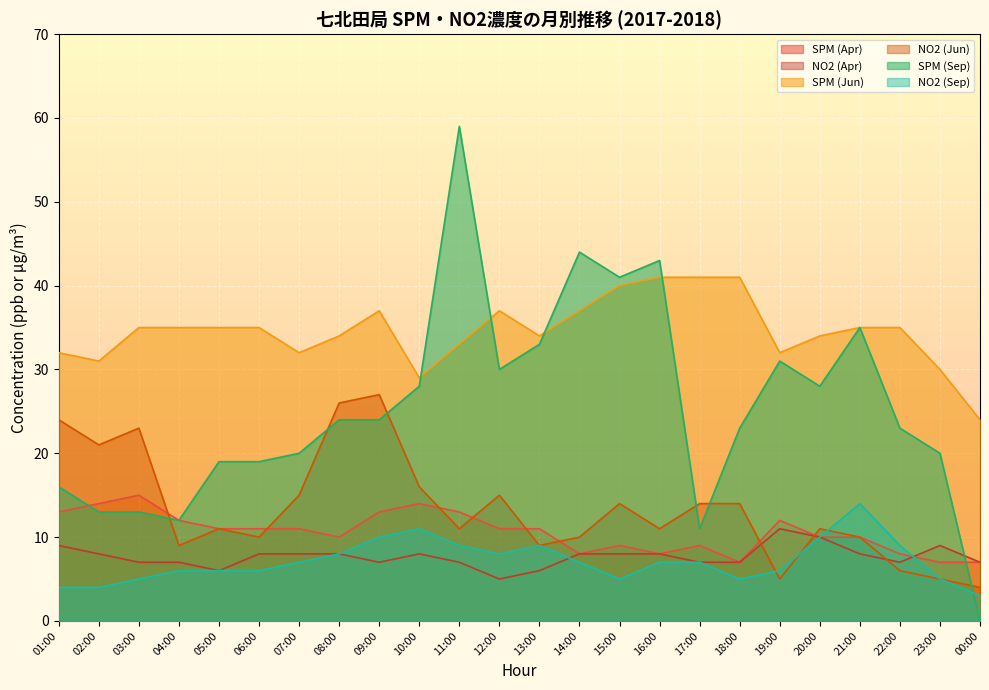

At which category does NO2 (Jun) reach its first local peak?

03:00